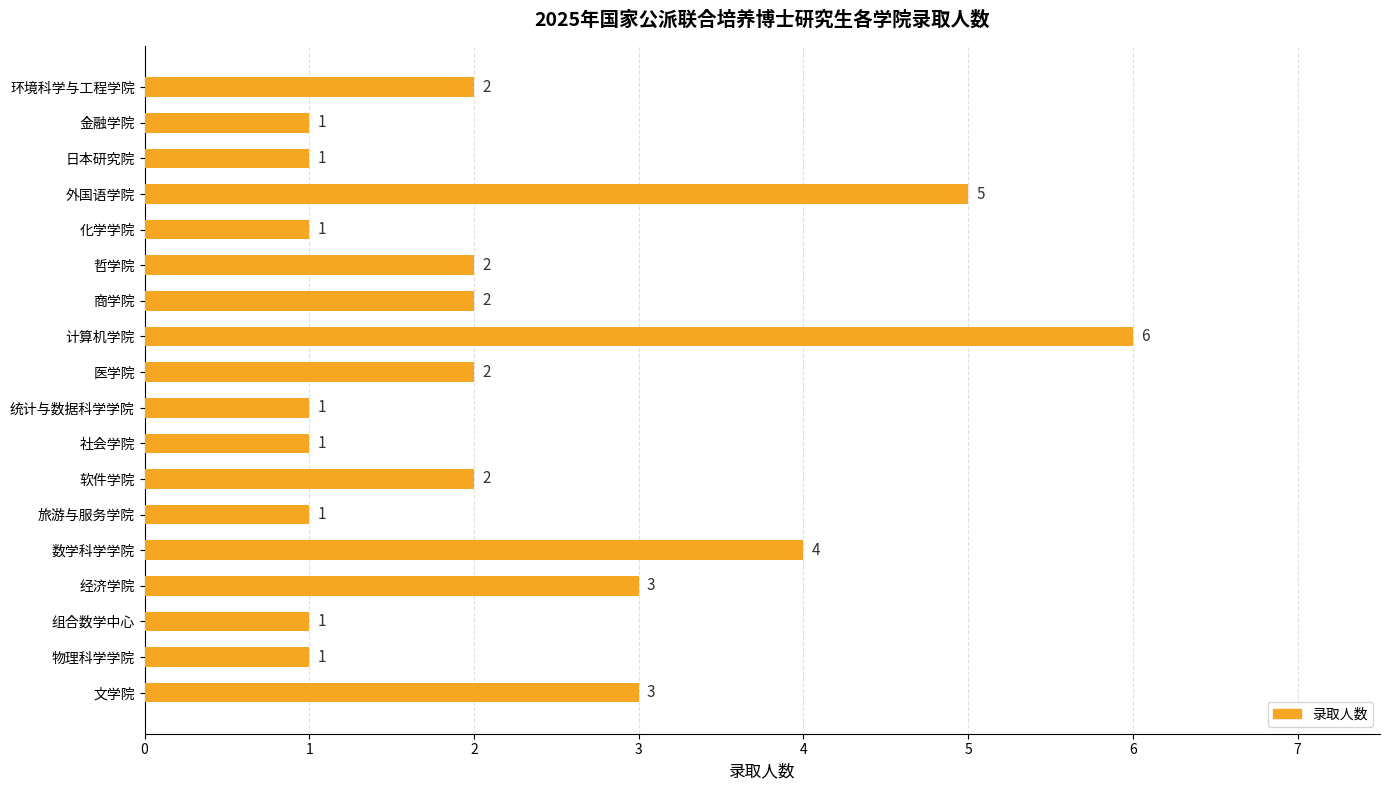

Count the number of data series in this chart.

1